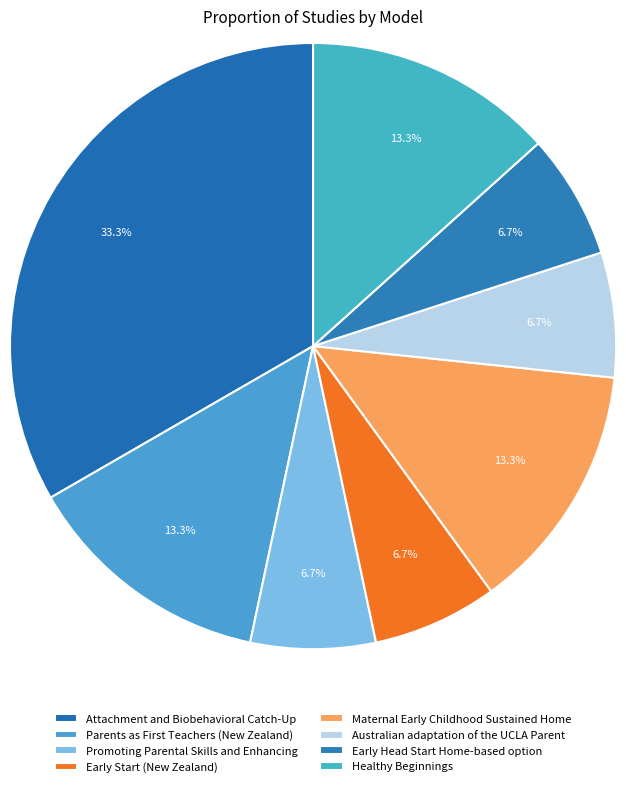

Between Australian adaptation of the UCLA Parent and Early Start (New Zealand), which is larger?

Australian adaptation of the UCLA Parent